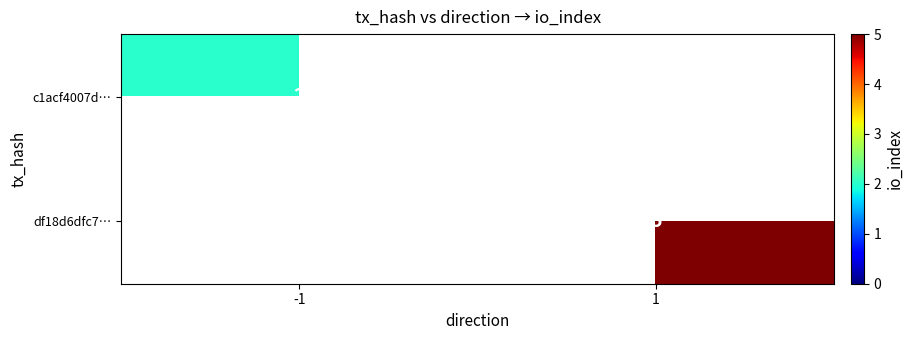

The df18d6dfc7… series shows 8 at 1. True or false?

False